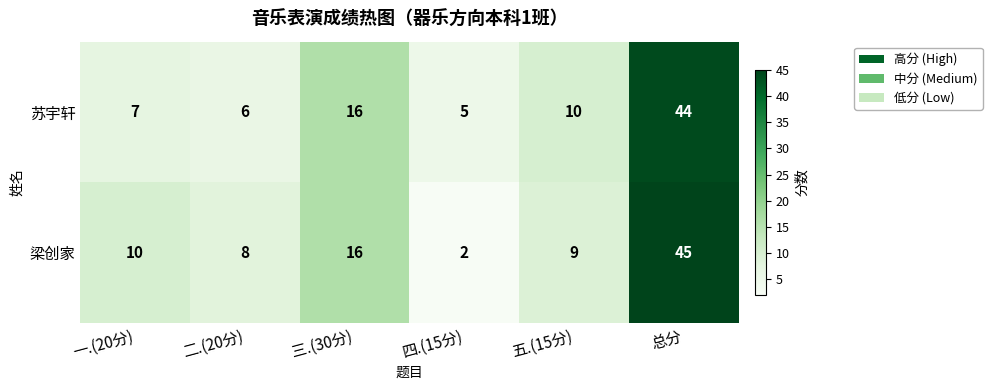

Where is 梁创家 nearest to the value 23?

三.(30分)